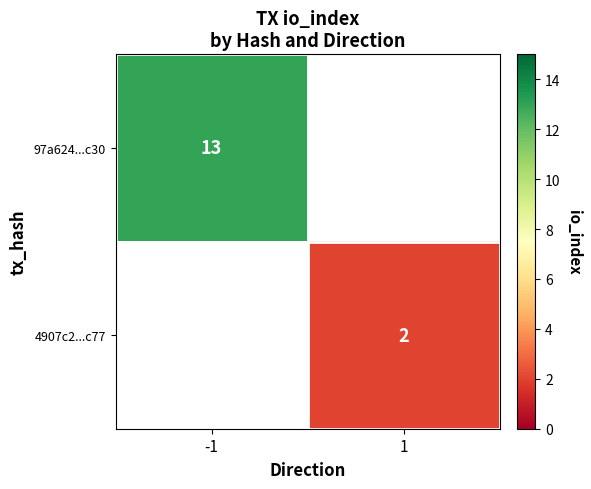

Is it true that 97a624...c30 equals 6 at -1?

False